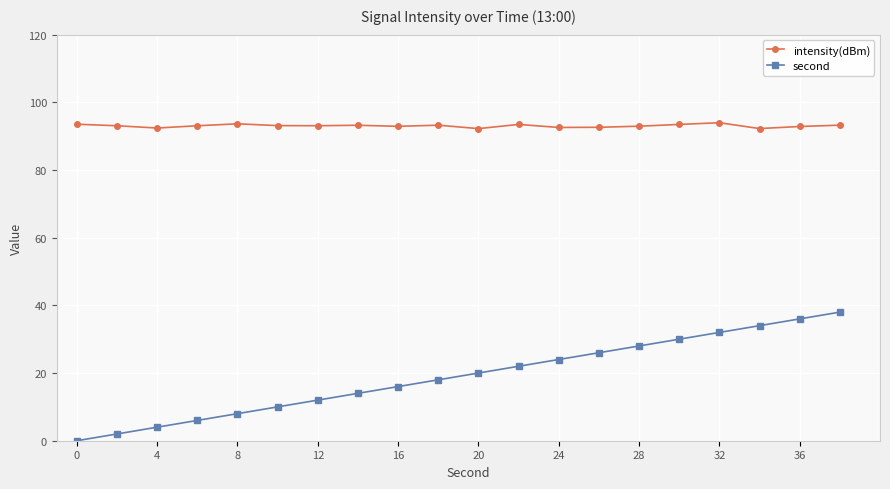

What is the difference between the maximum and second lowest values in the second series?

36.0